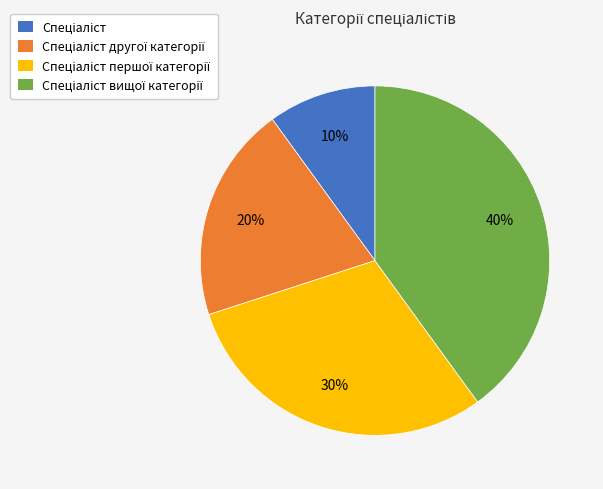

To the nearest percent, what is the average slice percentage?

25%